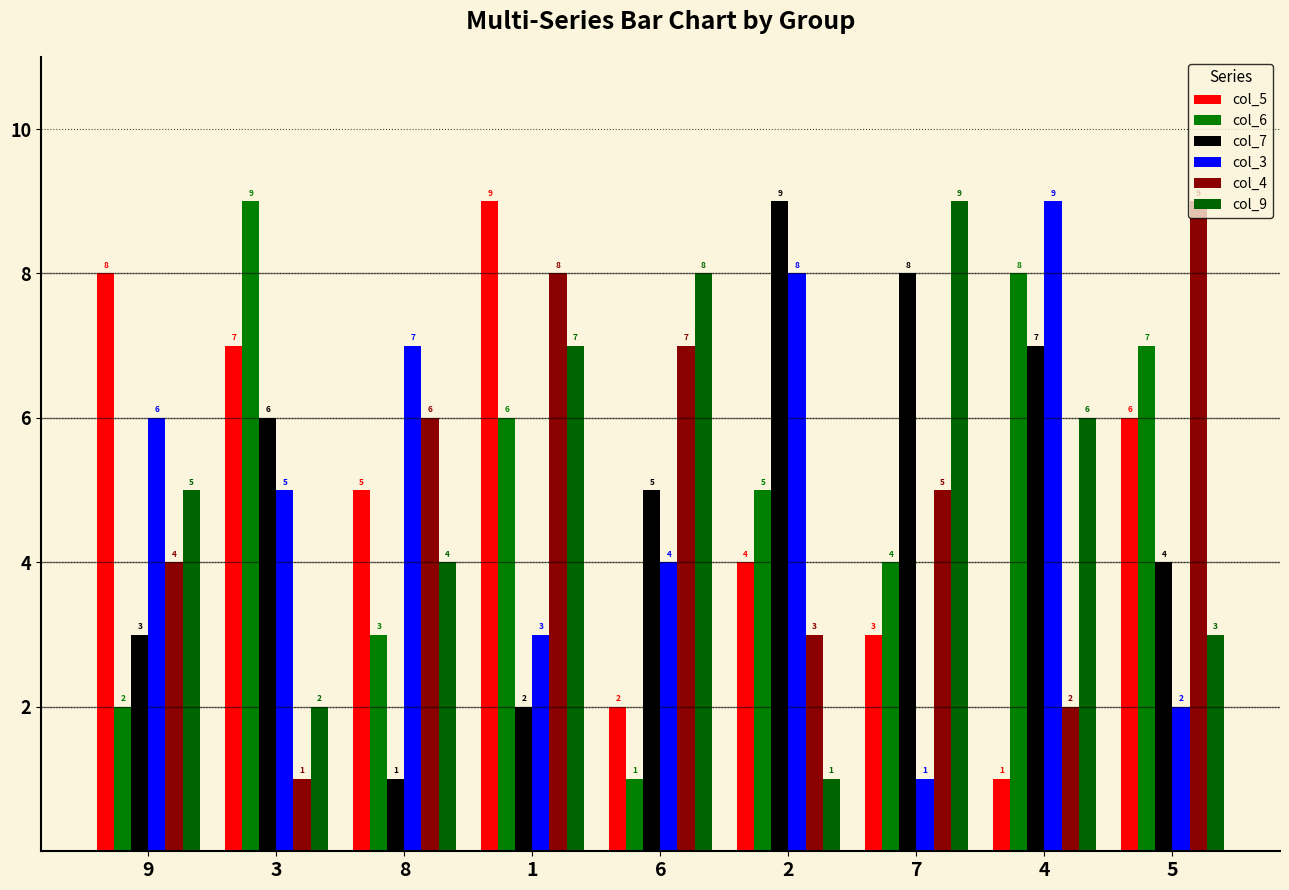

What is the difference between the highest and lowest values at 2?

8